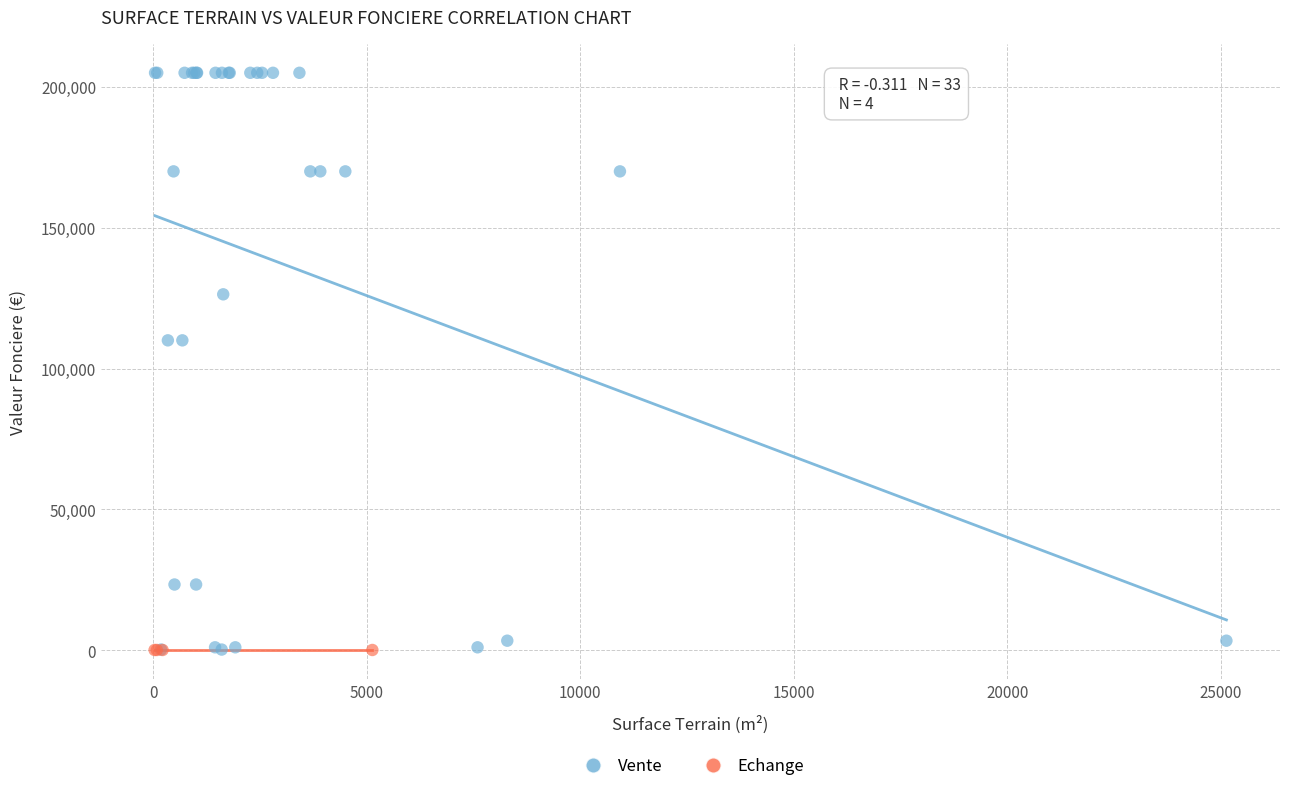

Which series reaches the maximum Y coordinate?

Vente